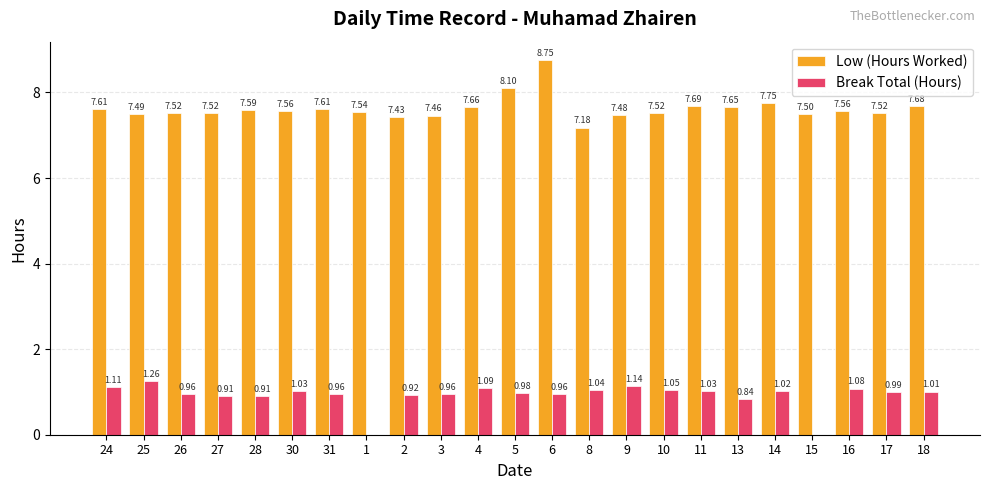

Which series has the largest total across all categories?

Low (Hours Worked)